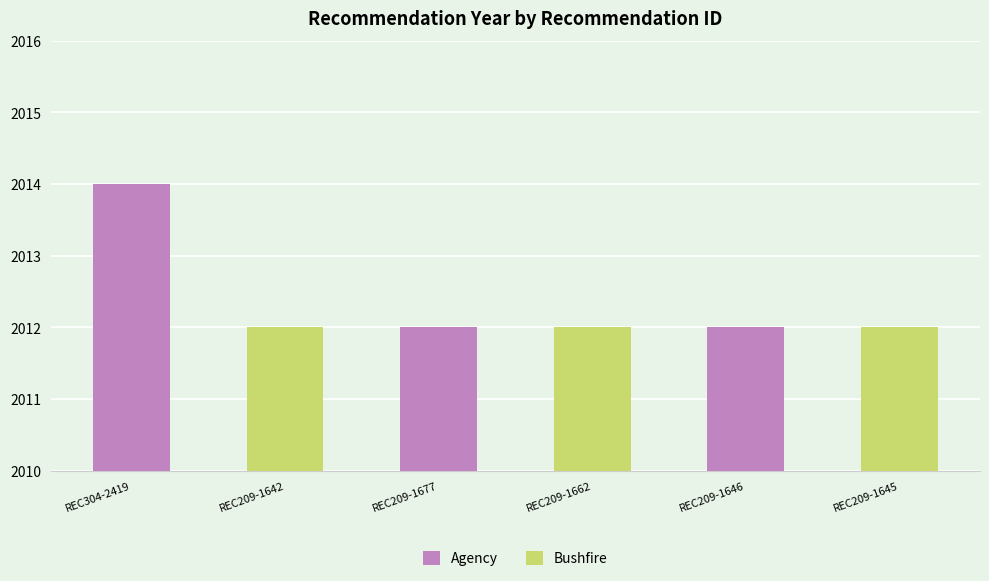

Which label corresponds to the largest value in the chart?

REC304-2419